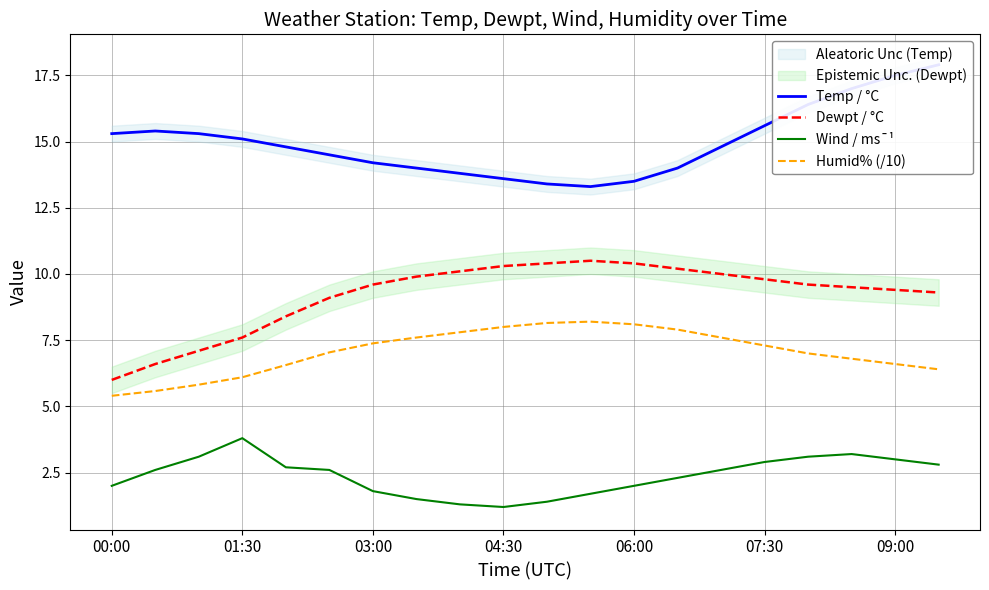

Is it true that Wind / ms¯¹ equals 1.8 at 03:00?

True